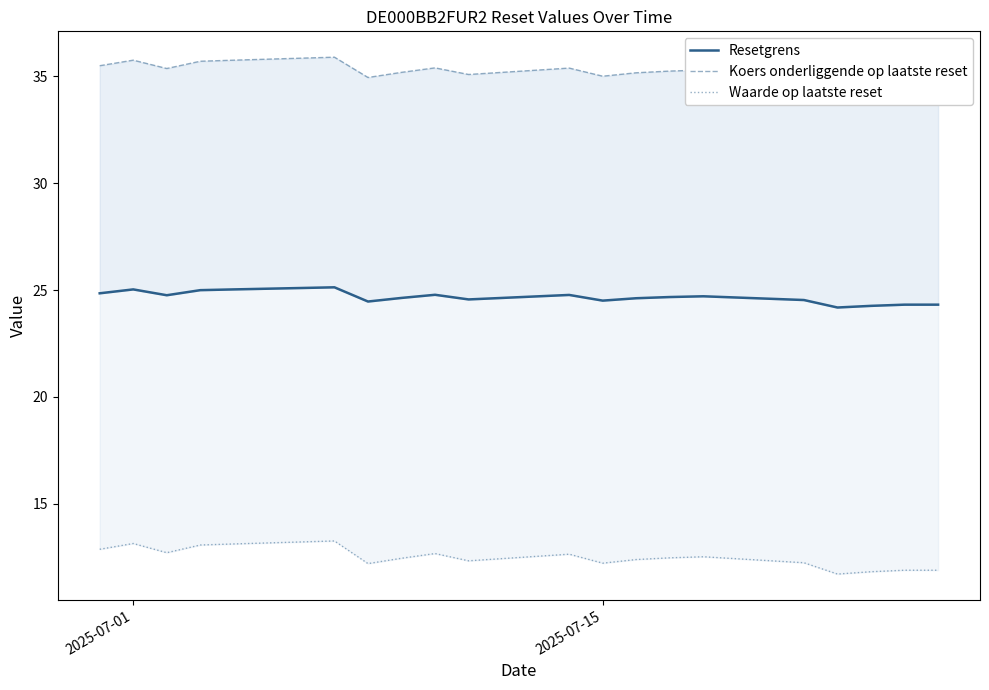

What is the sum of all Waarde op laatste reset values?

249.6